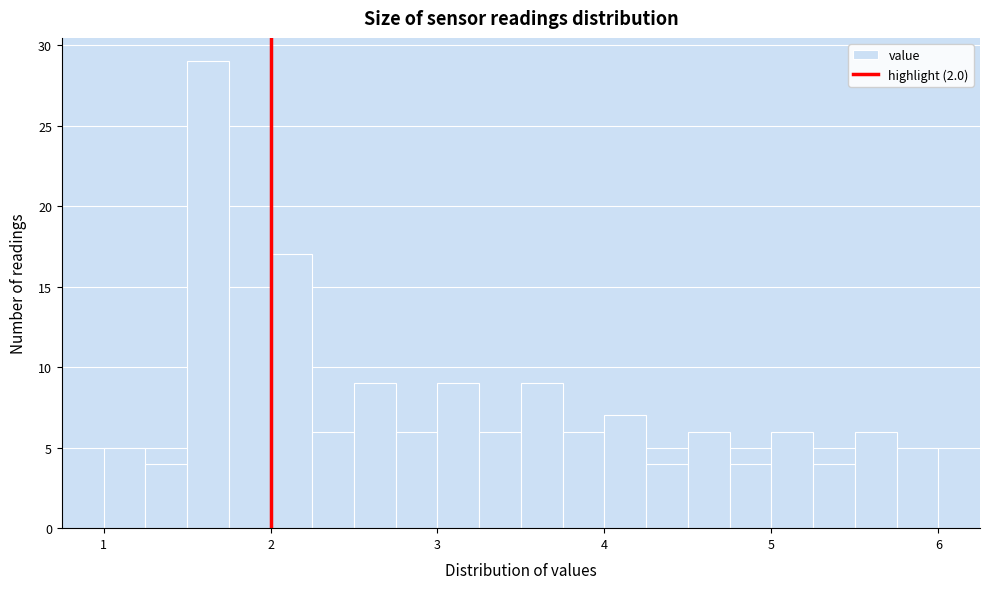

Read against the x-axis, roughly where is the centre of the tallest bar?

1.6